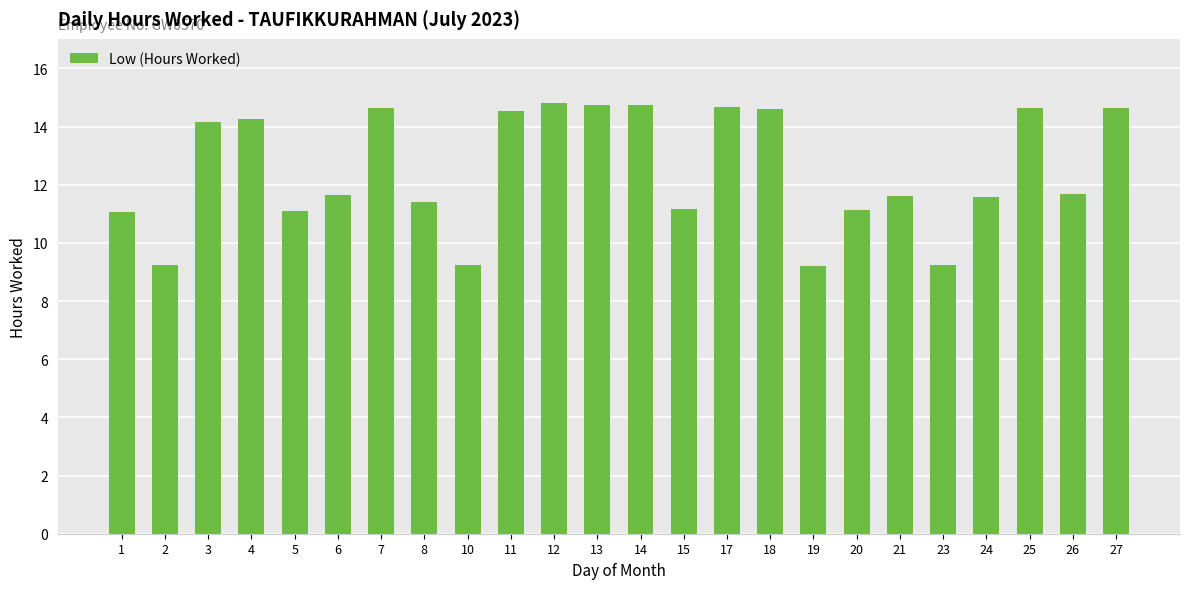

Approximately how many times larger is the value at 14 compared to 17?

1.0